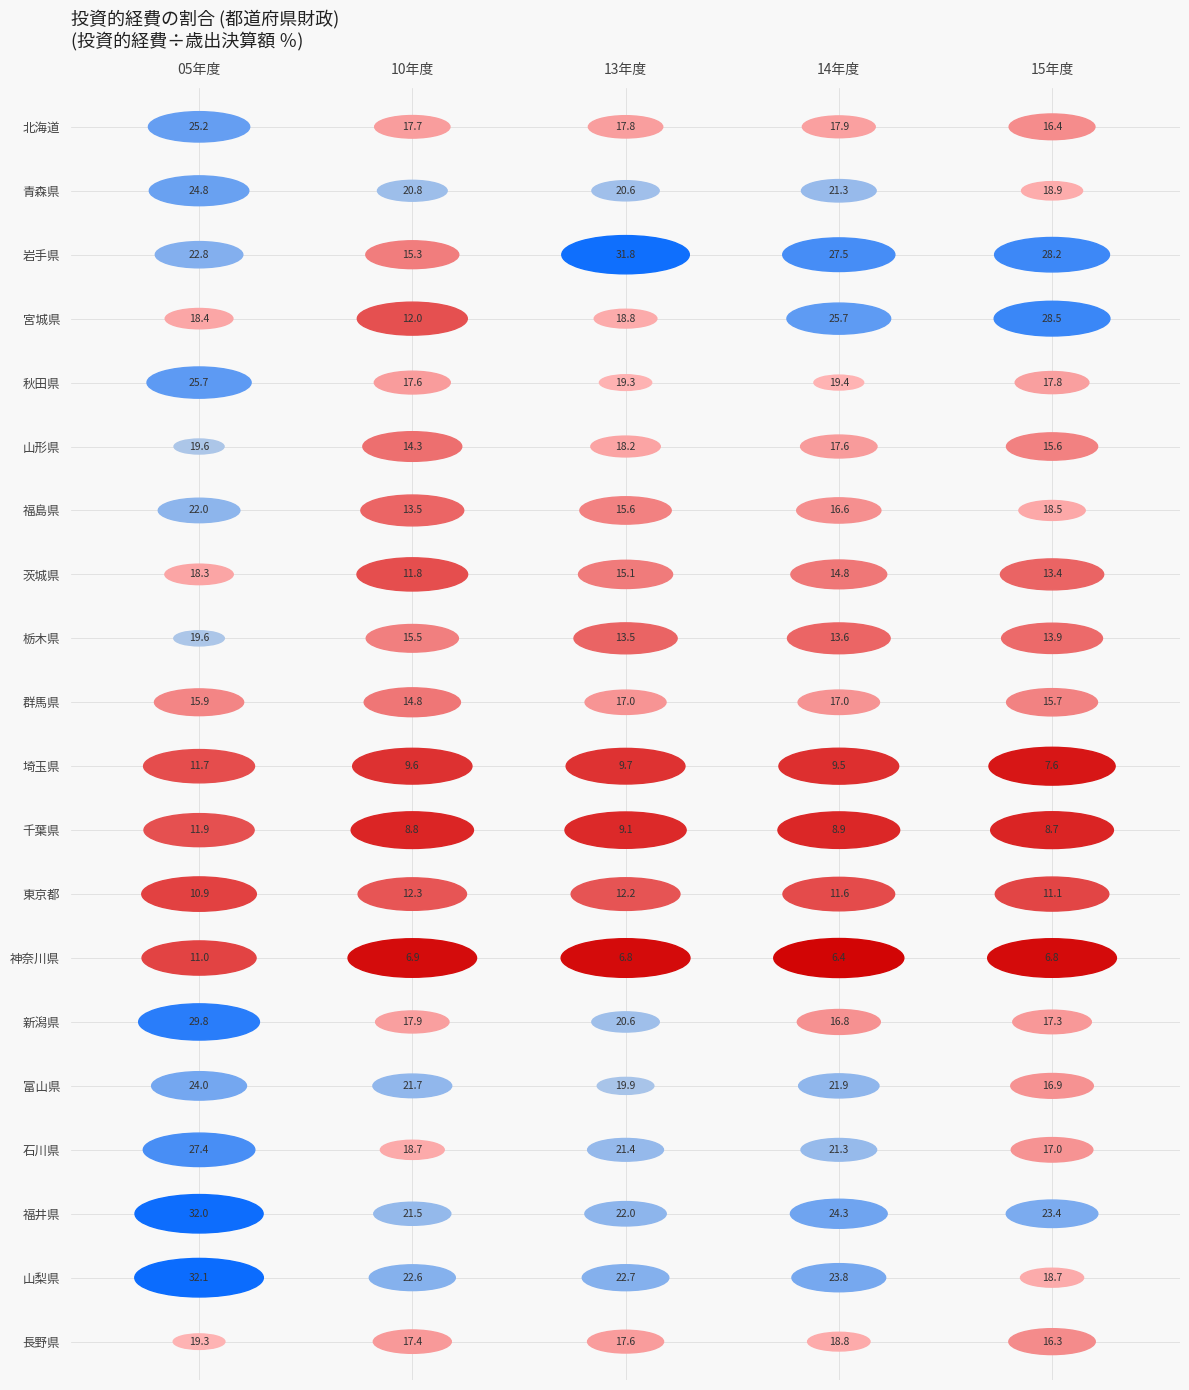

What is the total value across all series at 14年度?

354.7